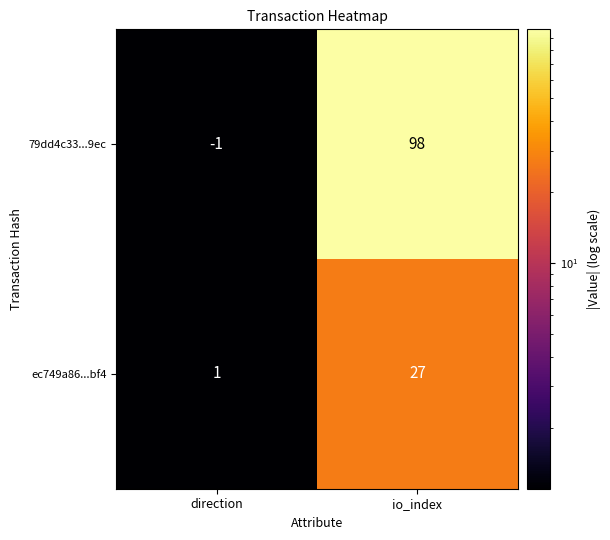

At how many categories does at least one series exceed 57?

1